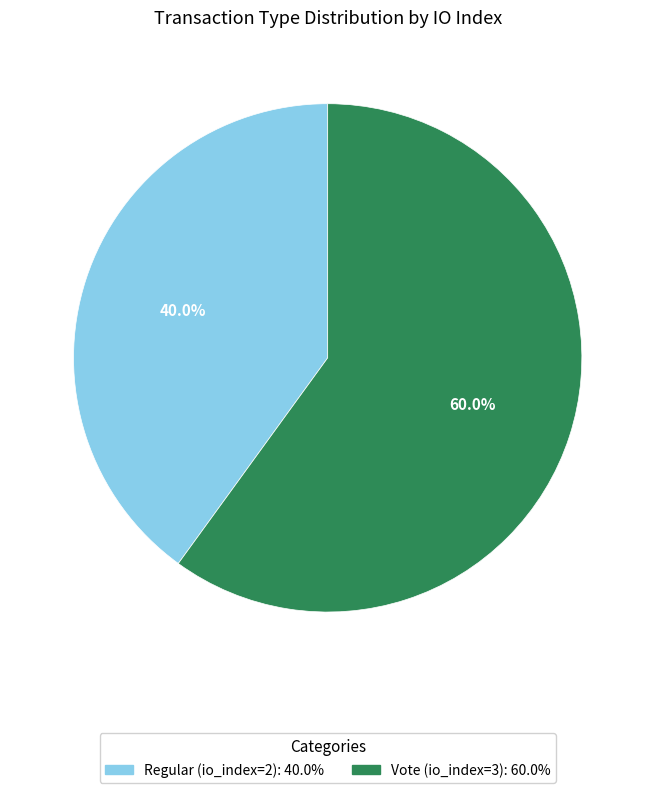

How many segments does this pie chart have?

2